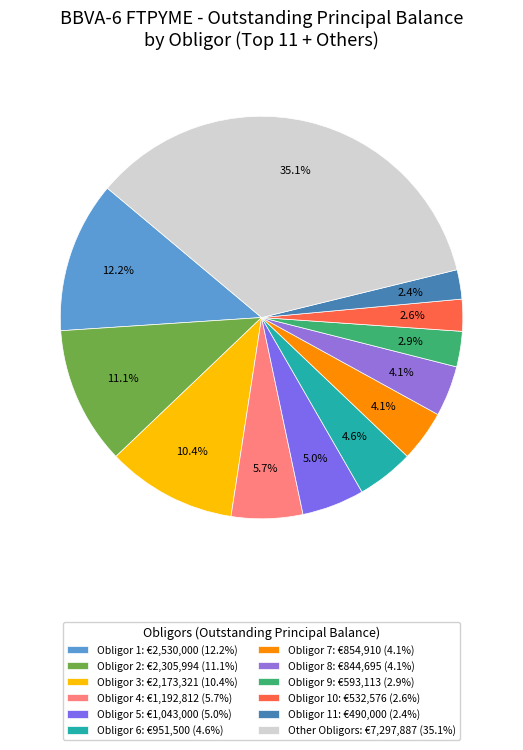

To the nearest percent, what is the average slice percentage?

8%